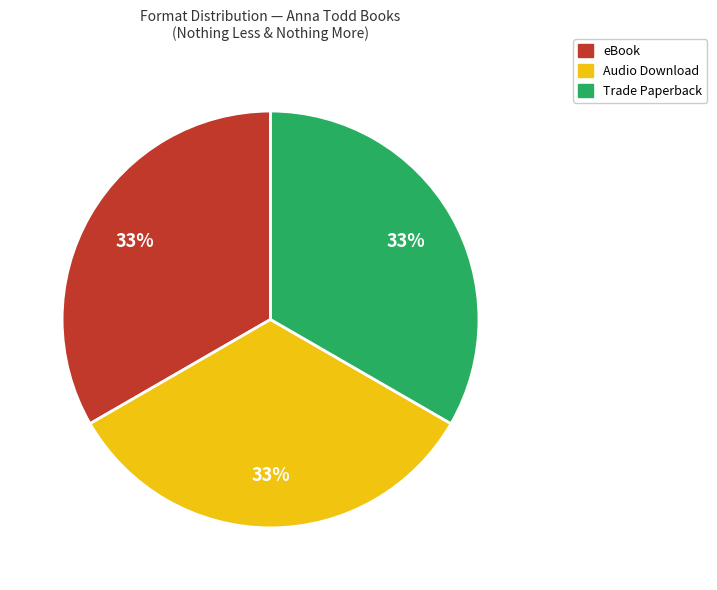

To the nearest percent, what is the average slice percentage?

33%